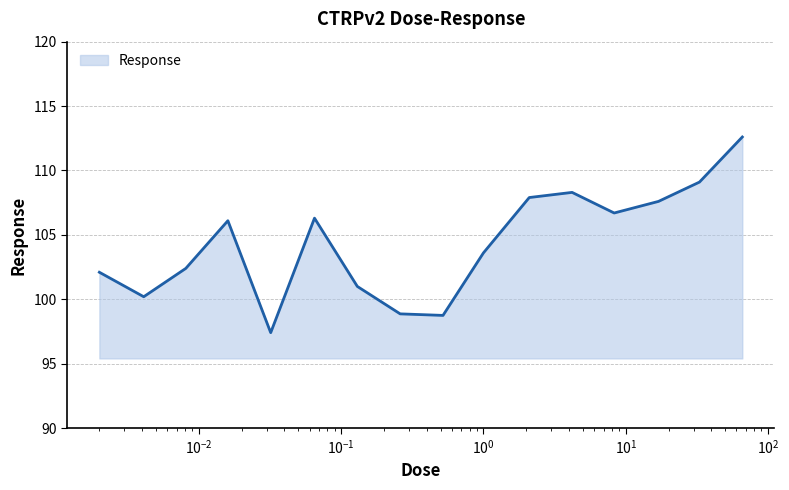

What is the difference between the maximum and minimum values?

15.2